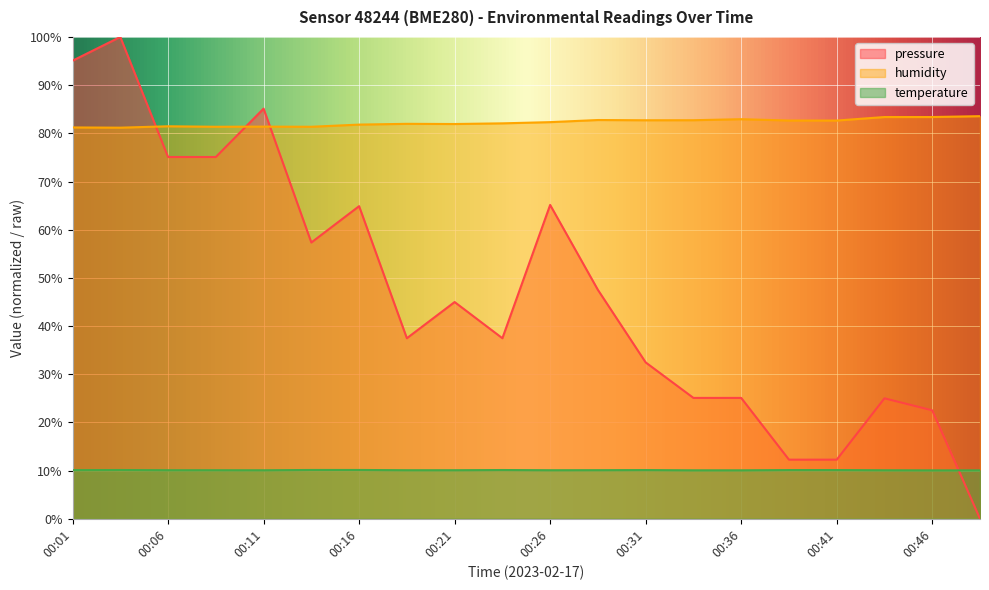

How many intersections are there between pressure and temperature?

1